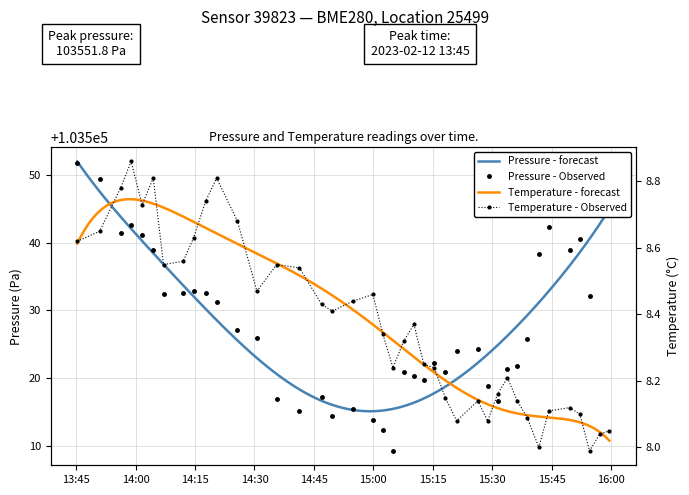

Rank the series at 2023-02-12T15:04:58 from highest to lowest value.

pressure, temperature